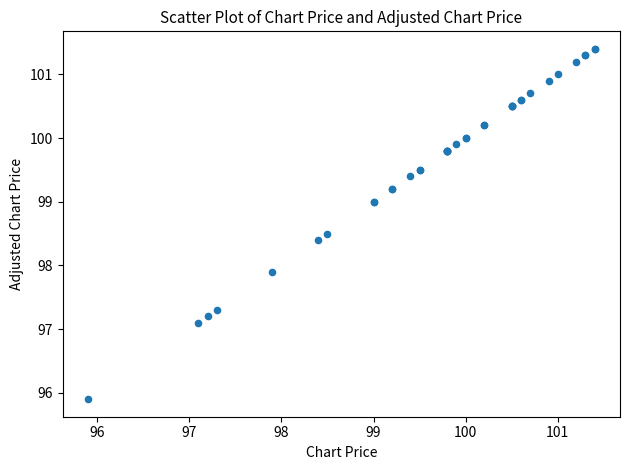

What Y value in the scatter plot is closest to 98?

97.9